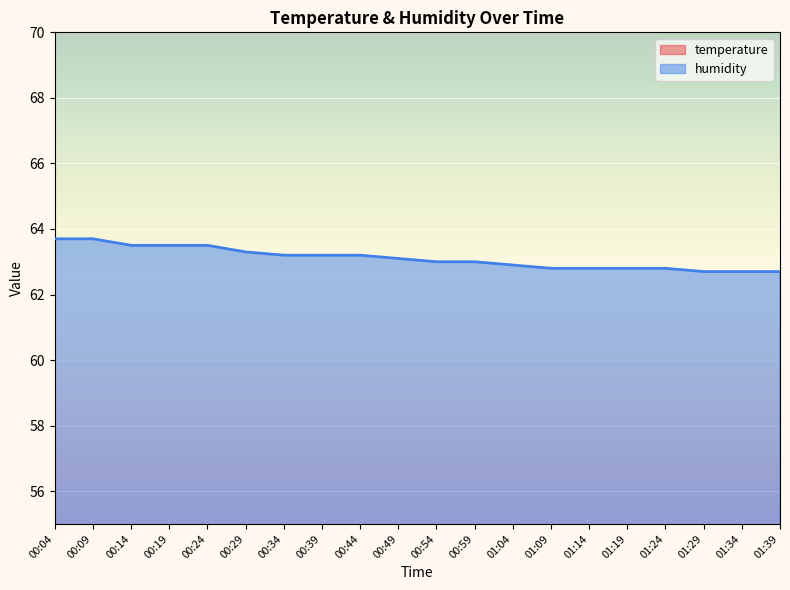

Rank the categories by value from lowest to highest.

01:29, 01:34, 01:39, 01:09, 01:14, 01:19, 01:24, 01:04, 00:54, 00:59, 00:49, 00:34, 00:39, 00:44, 00:29, 00:14, 00:19, 00:24, 00:04, 00:09